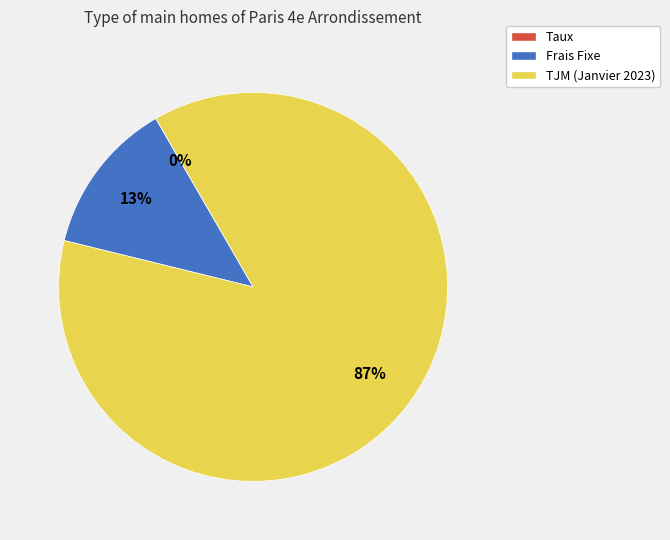

Is it true that Frais Fixe is 13% of the pie?

True